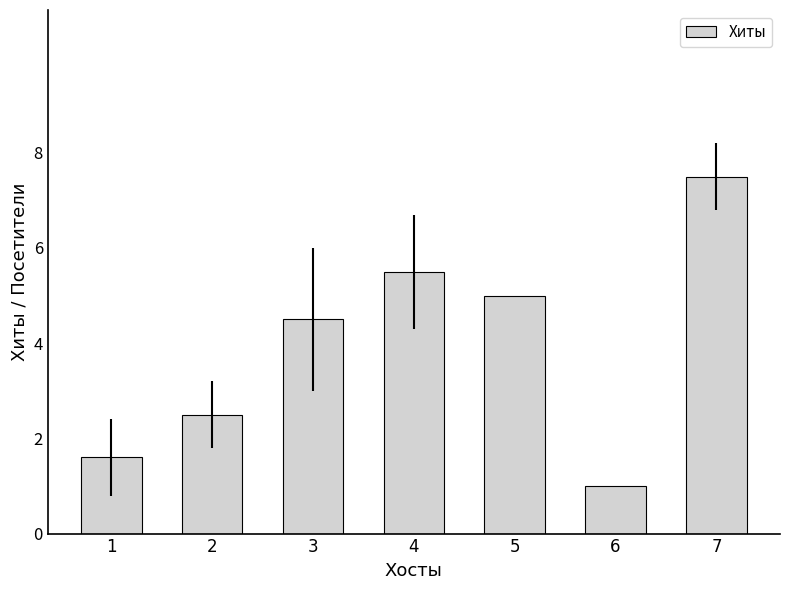

What is the change in value from 1 to 5?

+3.4